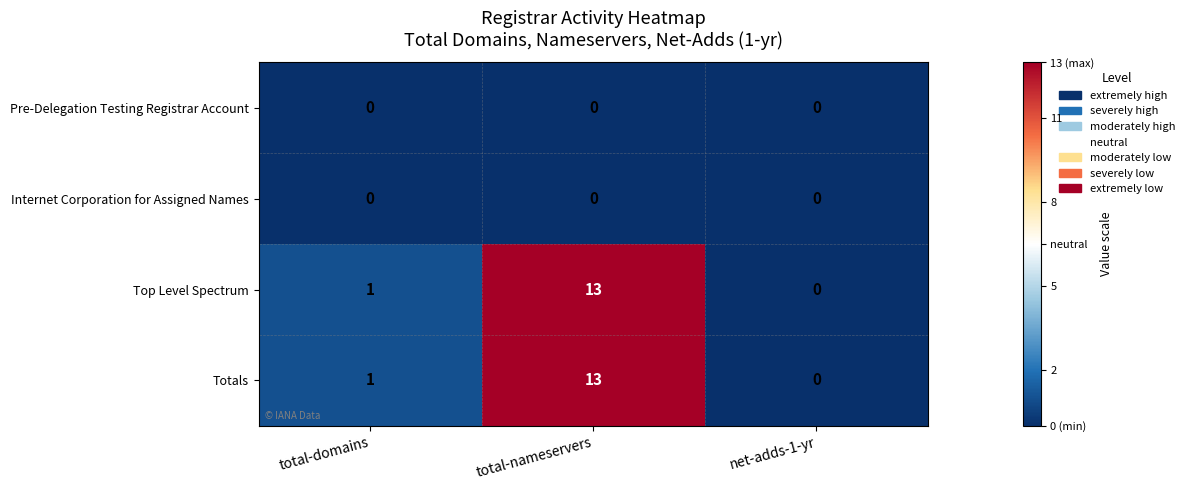

What is the average value of the Top Level Spectrum series?

5